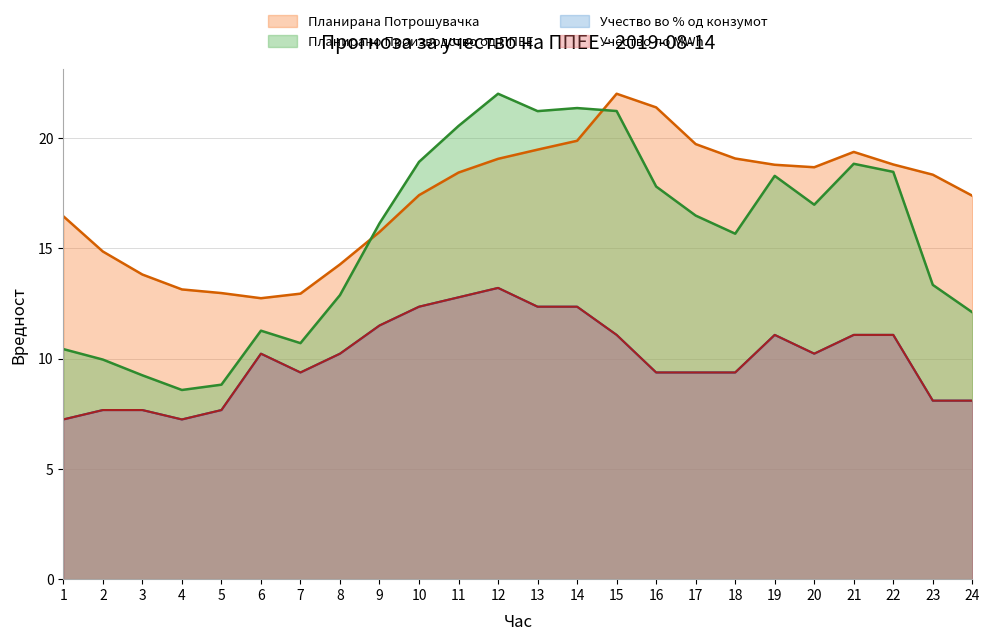

Read the Учество по MWh value at 18.

9.4